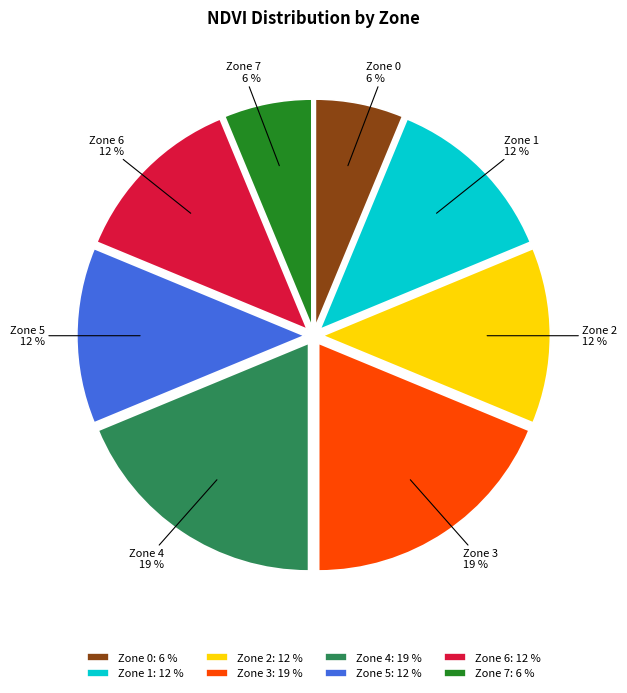

To the nearest percent, what portion does Zone 3: 19 % represent?

19%